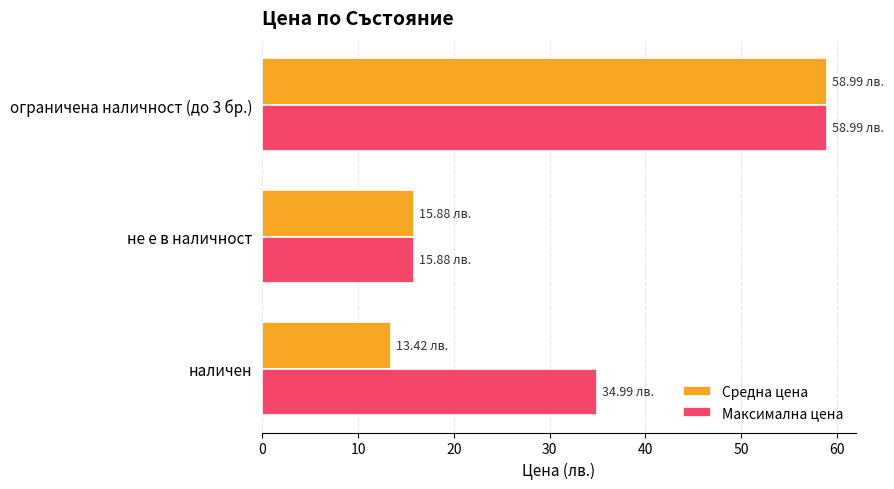

Rank the series by their average value, from highest to lowest.

Максимална цена, Средна цена